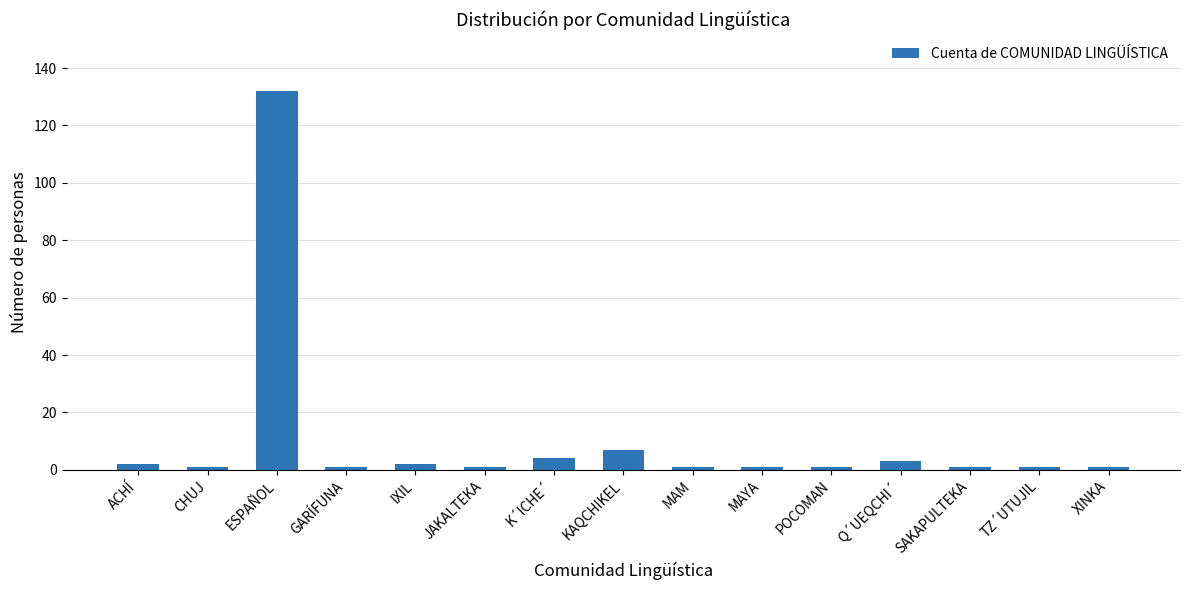

The value at ESPAÑOL is 63. True or false?

False